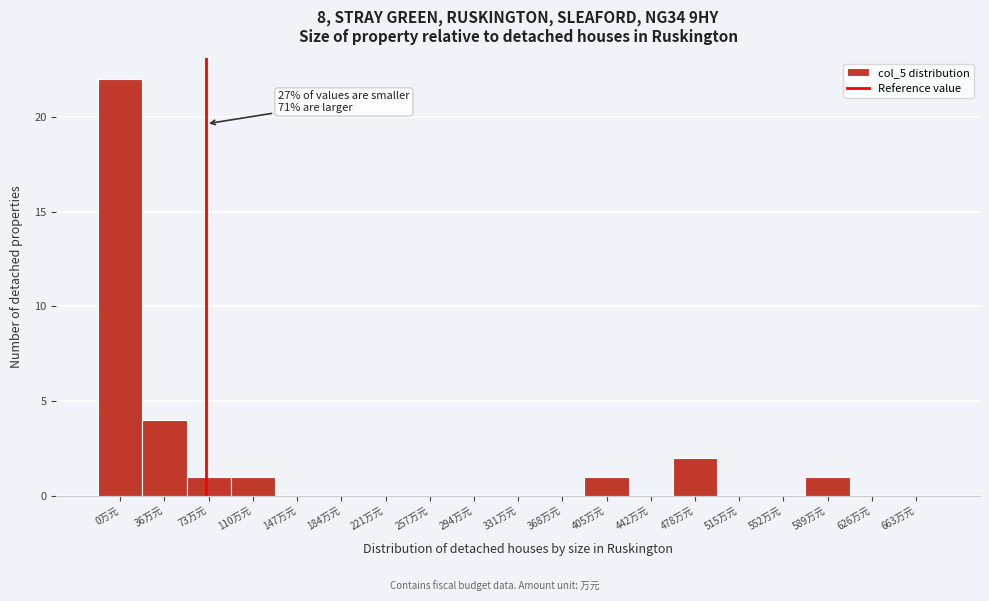

Reading right to left, what are all the values shown in this chart?

663万元=0	626万元=0	589万元=1	552万元=0	515万元=0	478万元=2	442万元=0	405万元=1	368万元=0	331万元=0	294万元=0	257万元=0	221万元=0	184万元=0	147万元=0	110万元=1	73万元=1	36万元=4	0万元=22